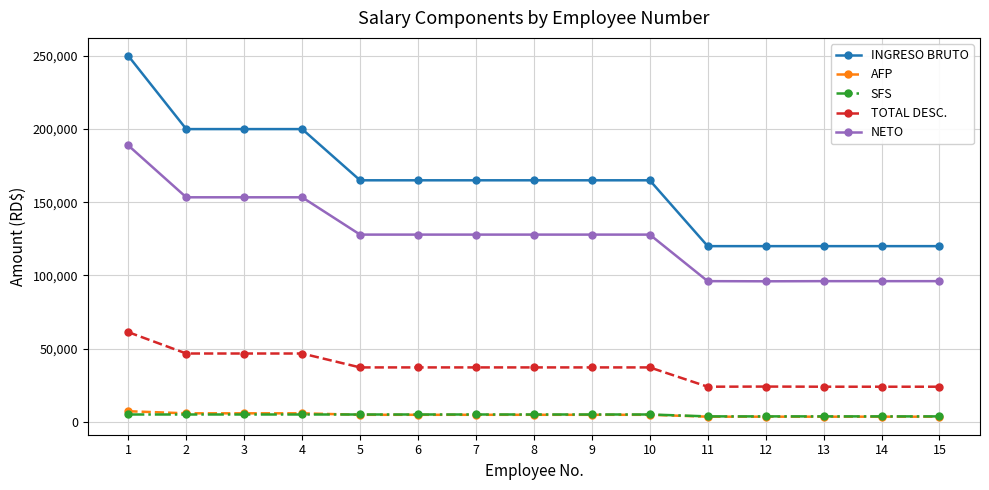

Which category has the highest value in the NETO series?

1